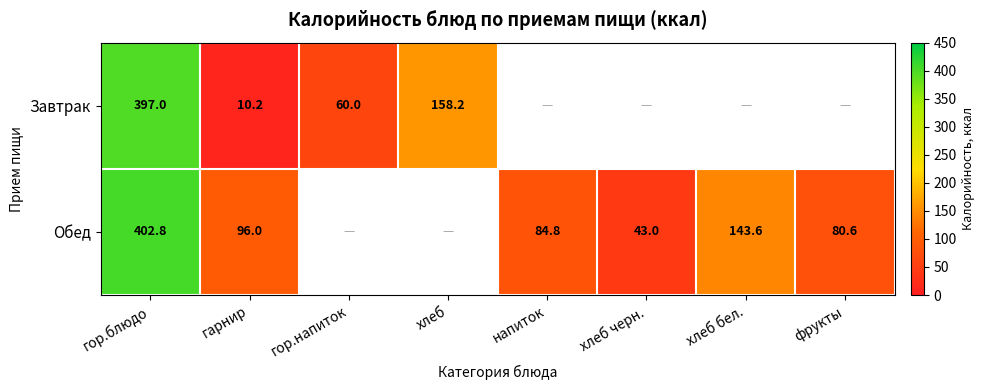

What is the sum of the Обед values at напиток and фрукты?

165.4